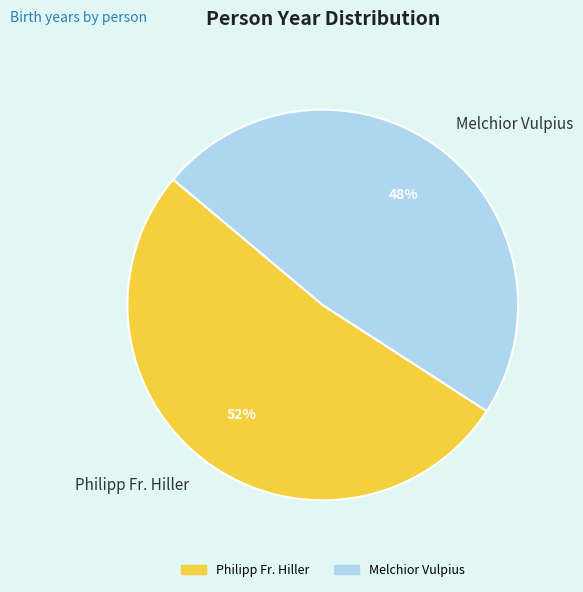

The Philipp Fr. Hiller slice represents 39% of the pie. True or false?

False